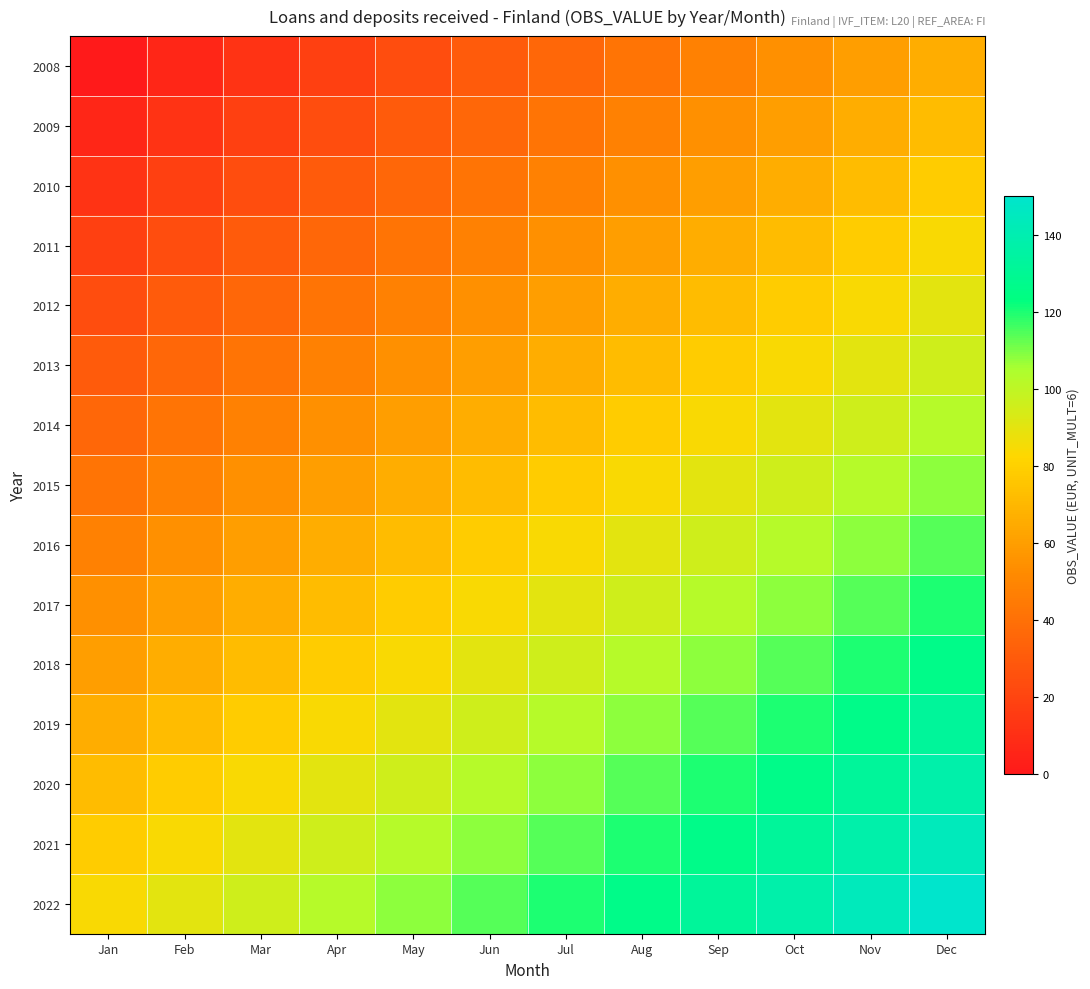

What is the spread (max minus min) of values at Jun?

84